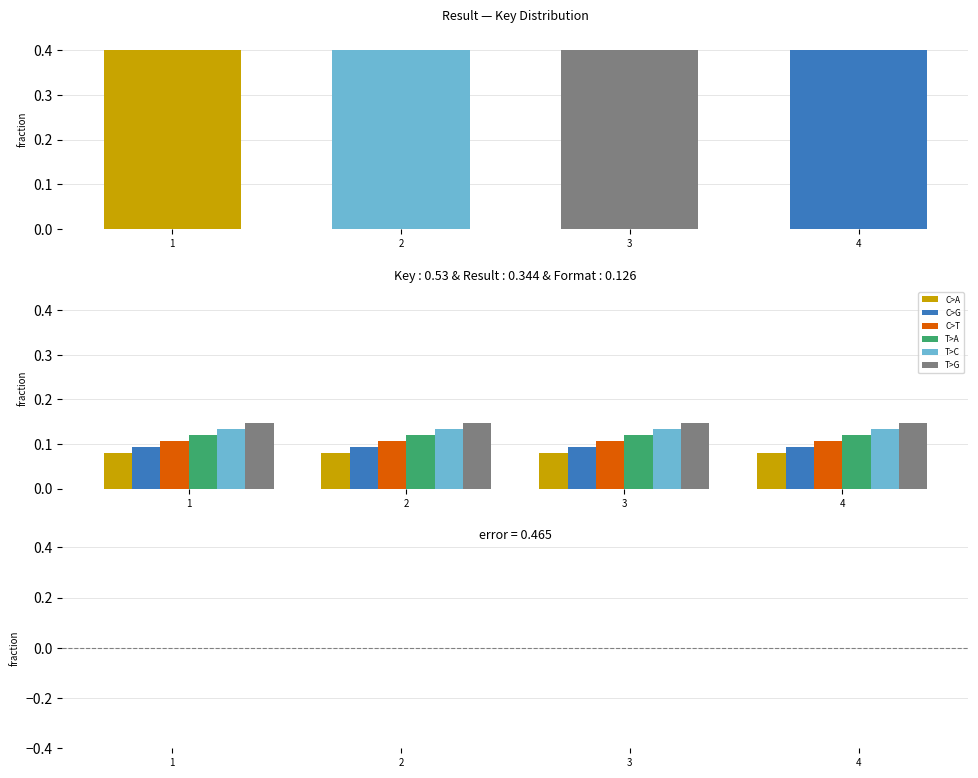

What is the sum of all C>T values?

0.4